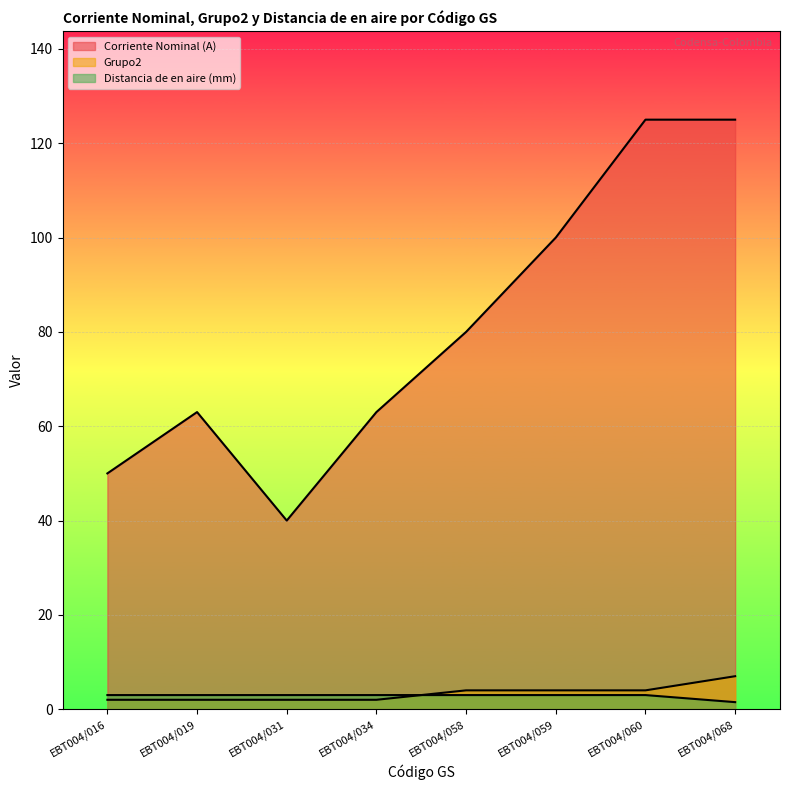

Reading left to right, extract all data points from this chart.

Corriente Nominal (A): EBT004/016=50.0	EBT004/019=63.0	EBT004/031=40.0	EBT004/034=63.0	EBT004/058=80.0	EBT004/059=100.0	EBT004/060=125.0	EBT004/068=125.0
Grupo2: EBT004/016=2.0	EBT004/019=2.0	EBT004/031=2.0	EBT004/034=2.0	EBT004/058=4.0	EBT004/059=4.0	EBT004/060=4.0	EBT004/068=7.0
Distancia de en aire (mm): EBT004/016=3.0	EBT004/019=3.0	EBT004/031=3.0	EBT004/034=3.0	EBT004/058=3.0	EBT004/059=3.0	EBT004/060=3.0	EBT004/068=1.5